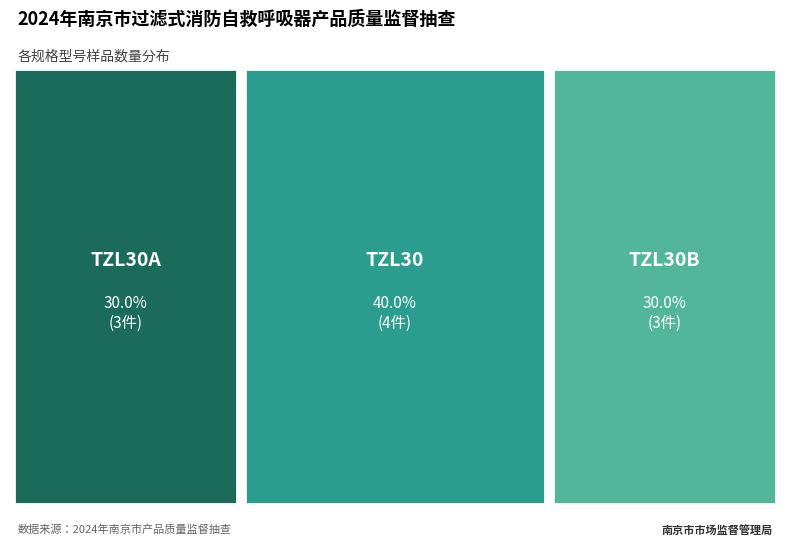

Approximately how many times larger is the value at TZL30B compared to TZL30?

0.8